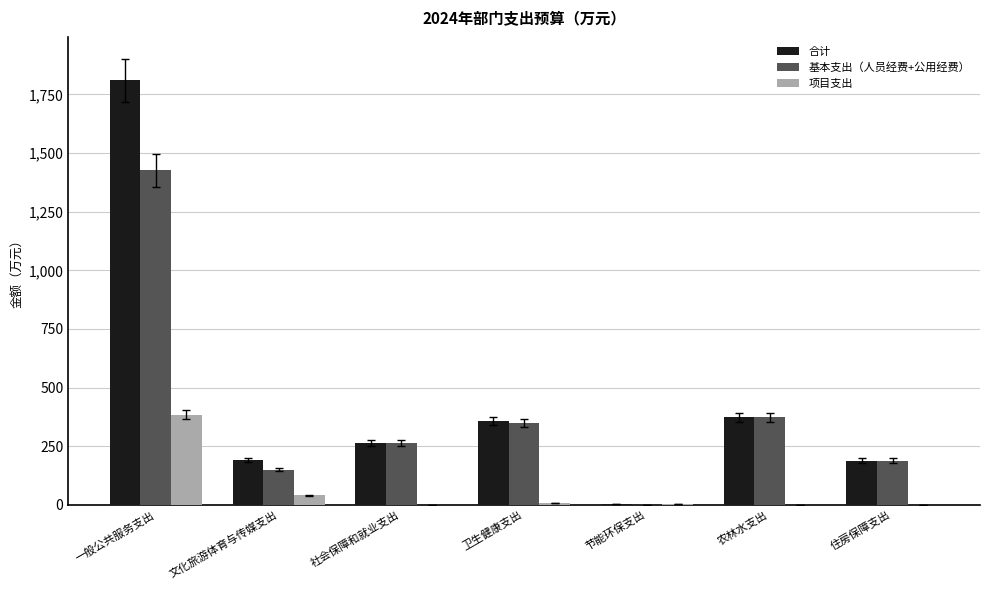

Which series has the largest total across all categories?

合计